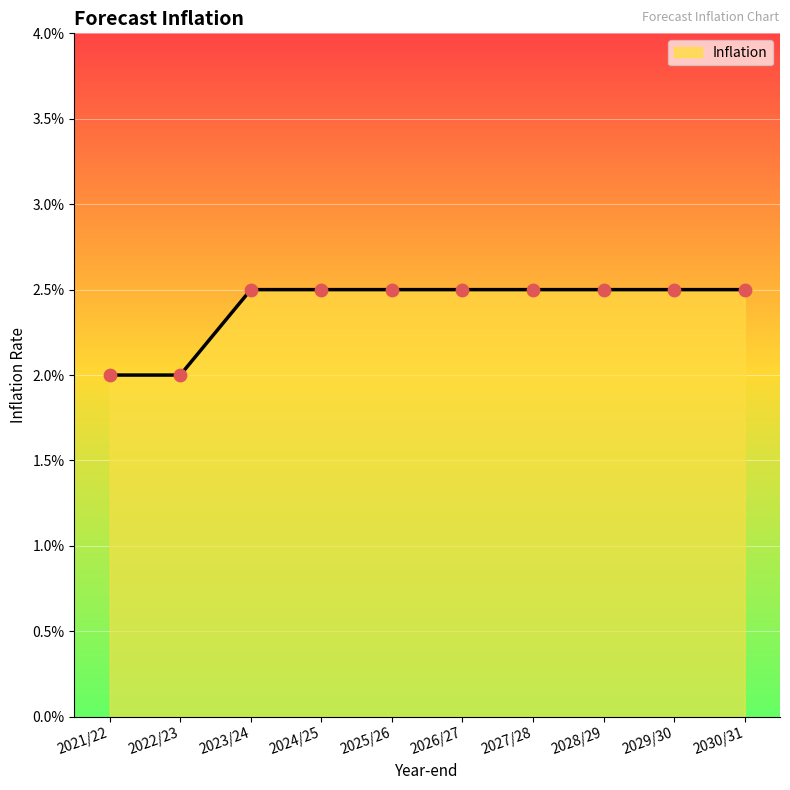

Between 2022/23 and 2030/31, which is larger?

2030/31